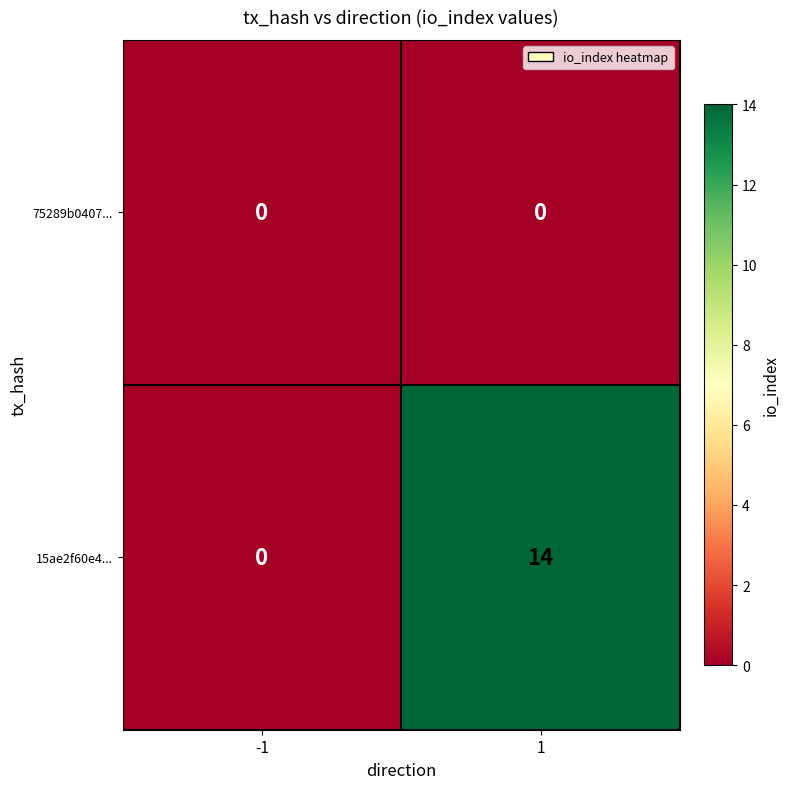

Which series has the largest total across all categories?

15ae2f60e4...